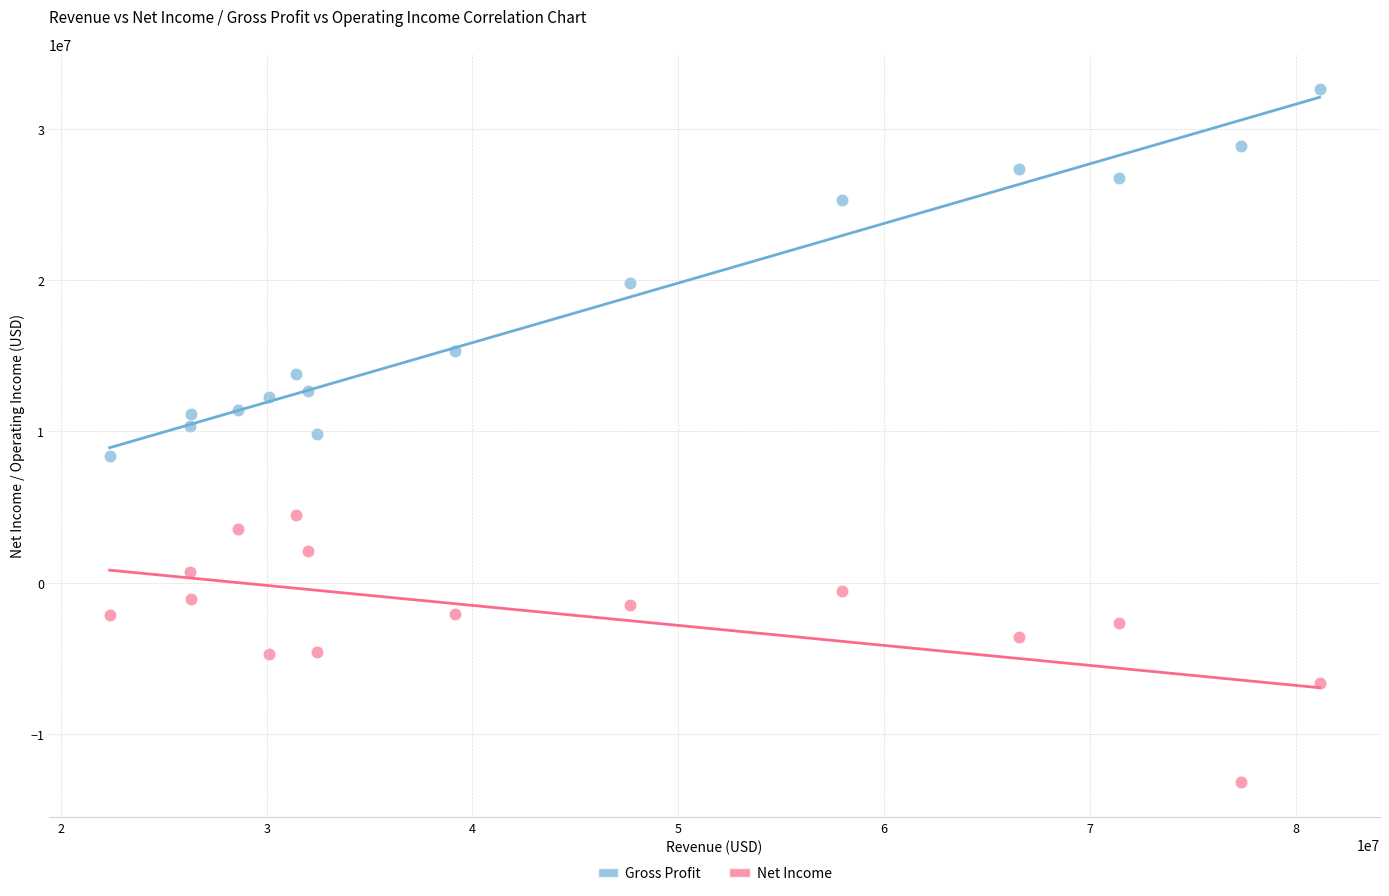

Which series has the widest spread of Y values?

Gross Profit